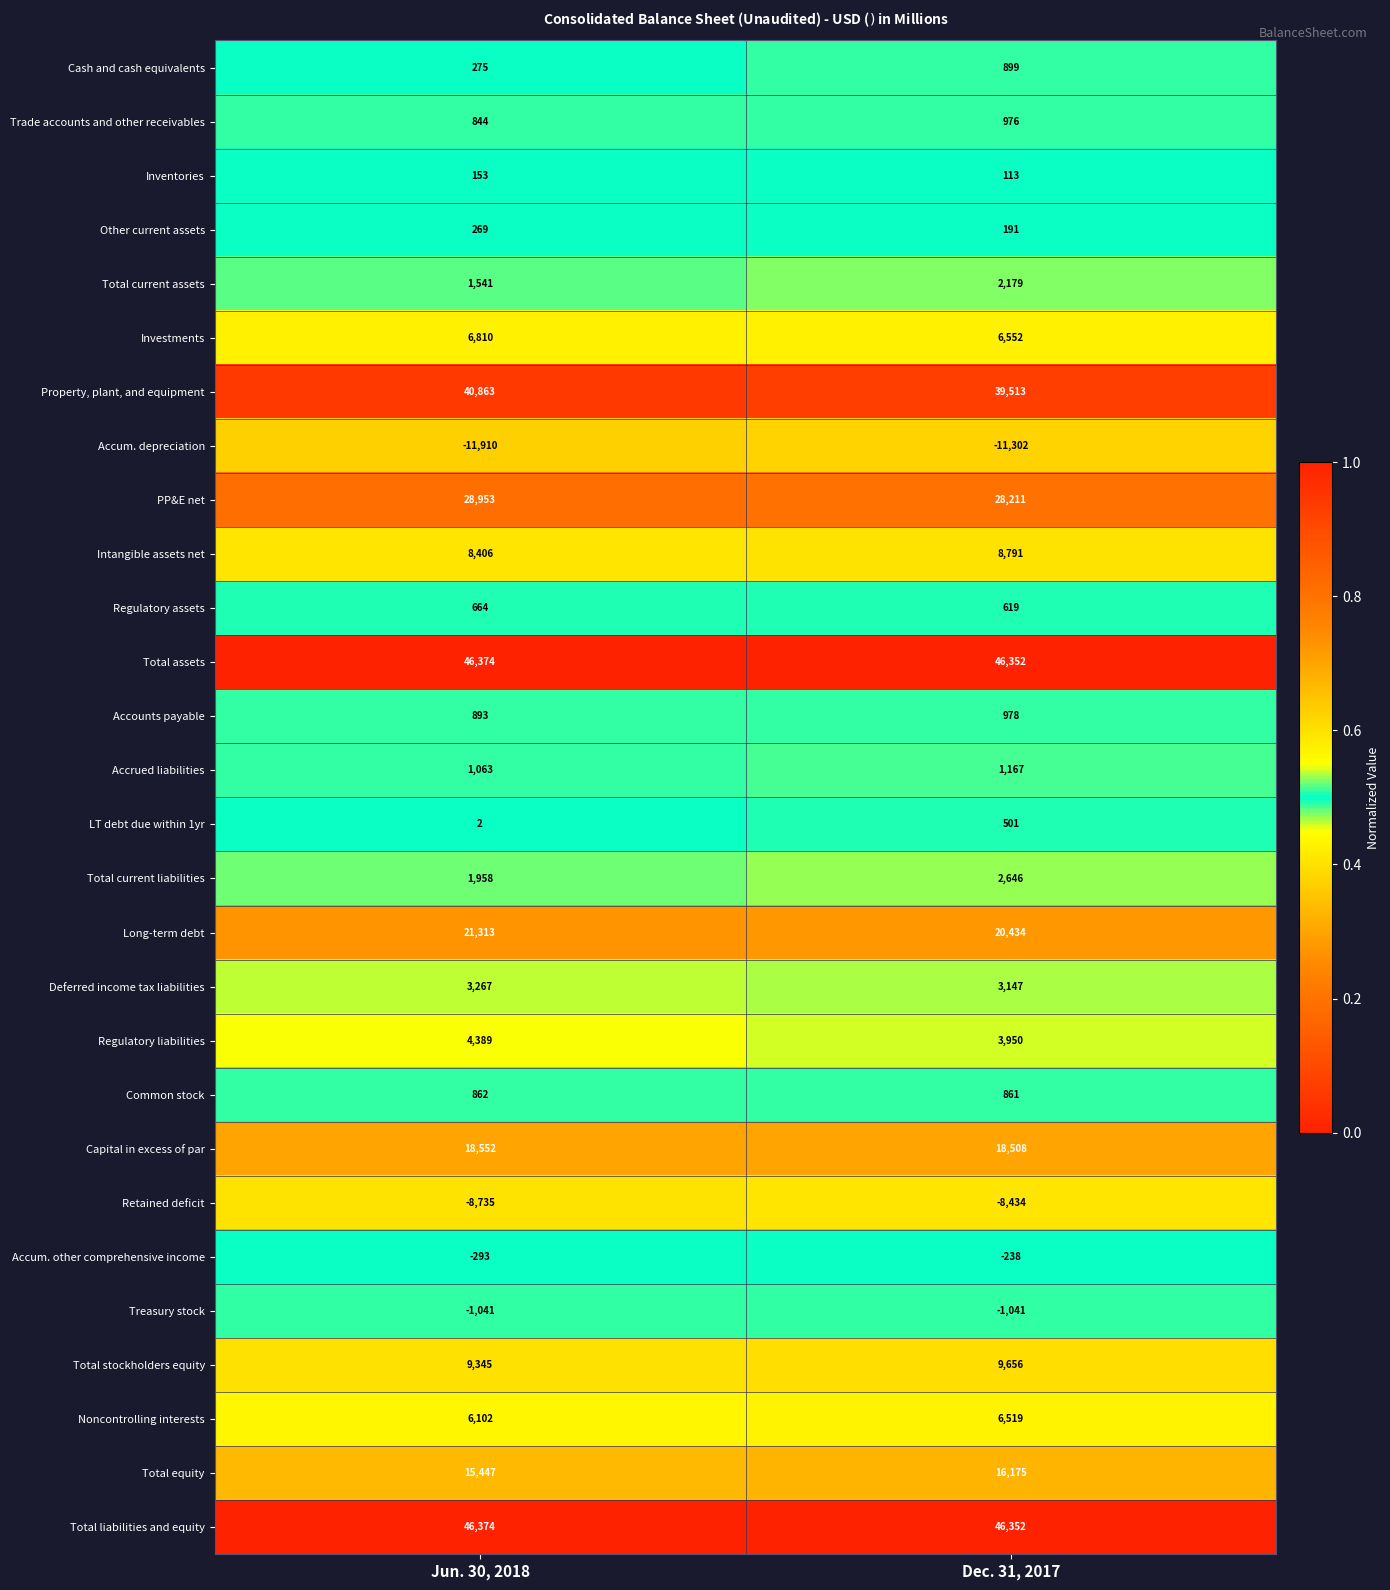

Is it true that Total assets equals 46352 at Dec. 31, 2017?

True